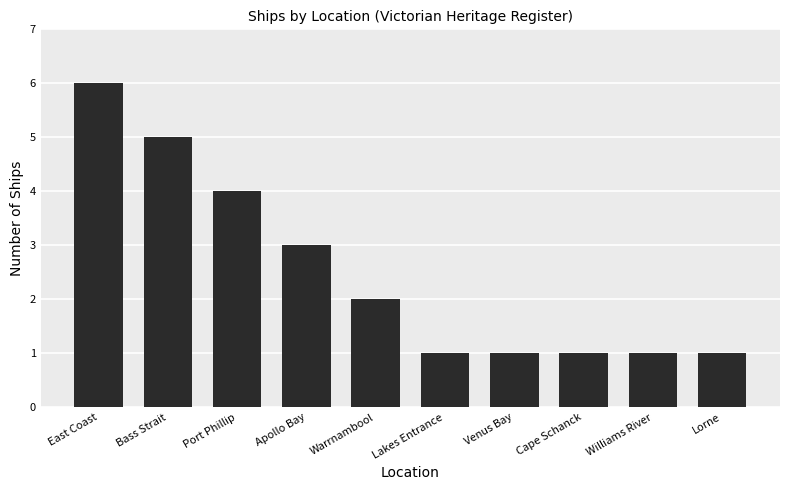

What is the difference between the maximum and minimum values?

5